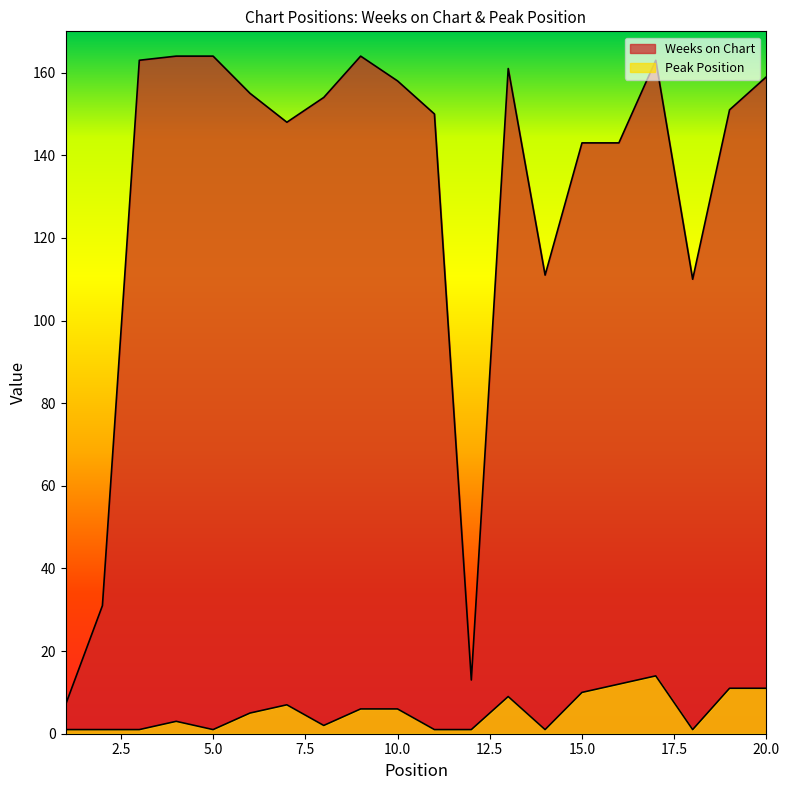

Where is Peak Position nearest to the value 7?

7